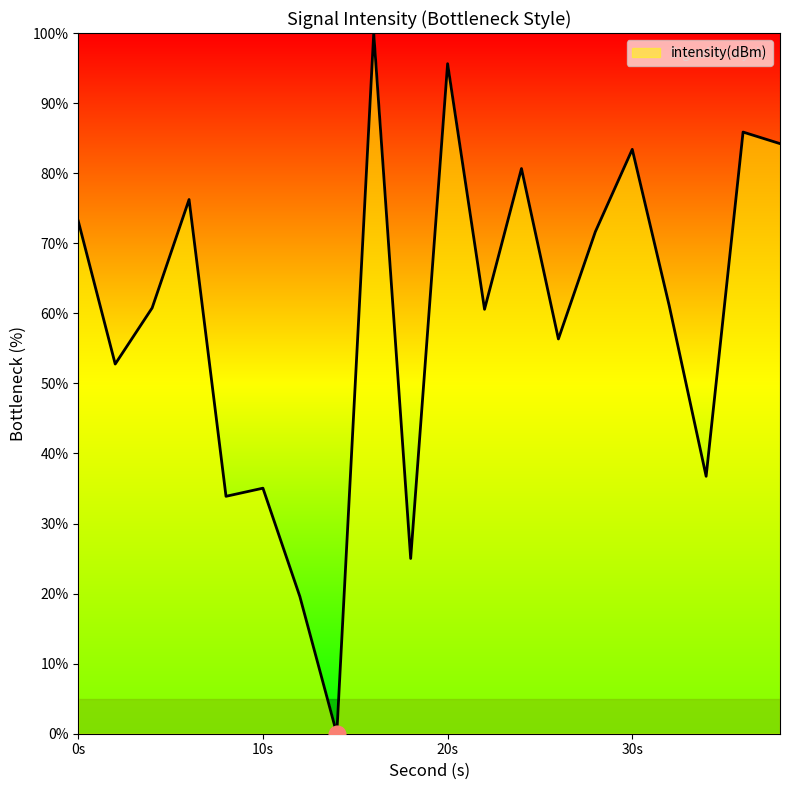

What is the difference between the maximum and minimum values?

100.0